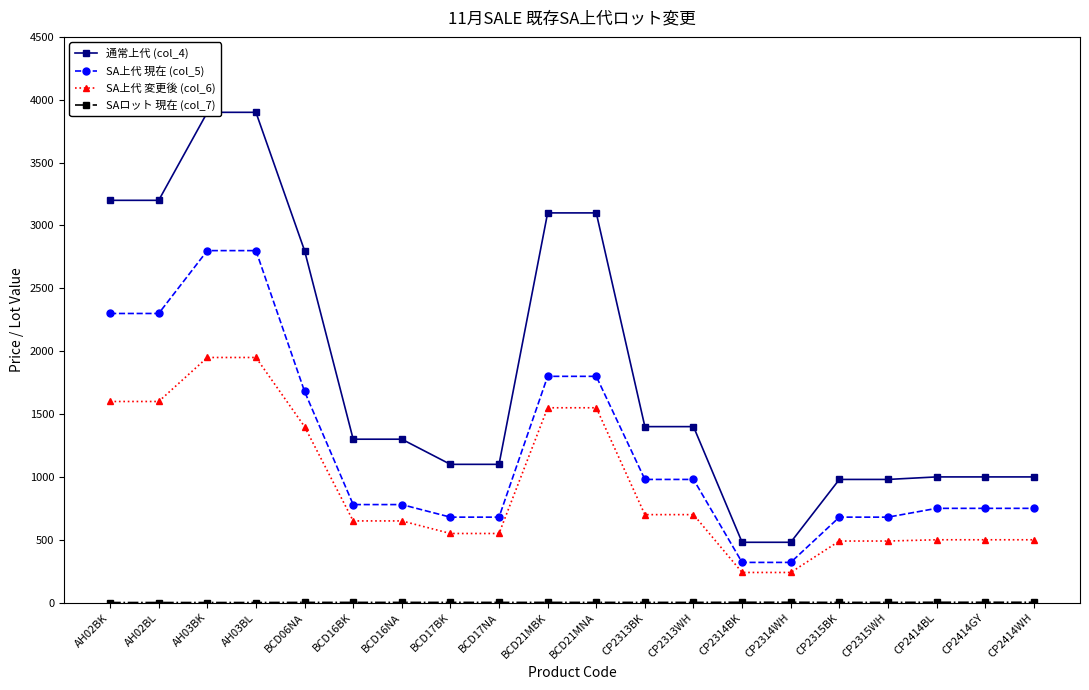

What value does the SAロット 現在 (col_7) series have at BCD21MNA?

2